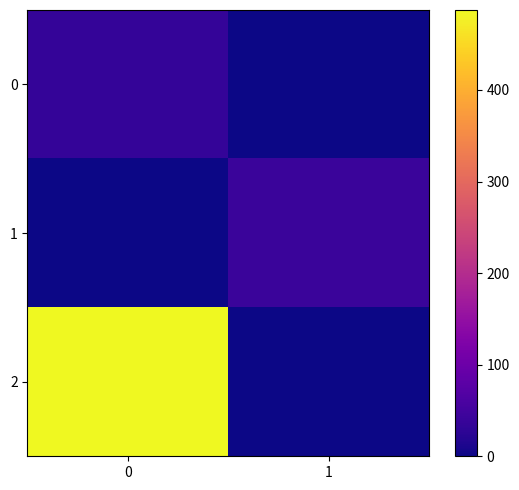

How many categories are shown in the chart?

2